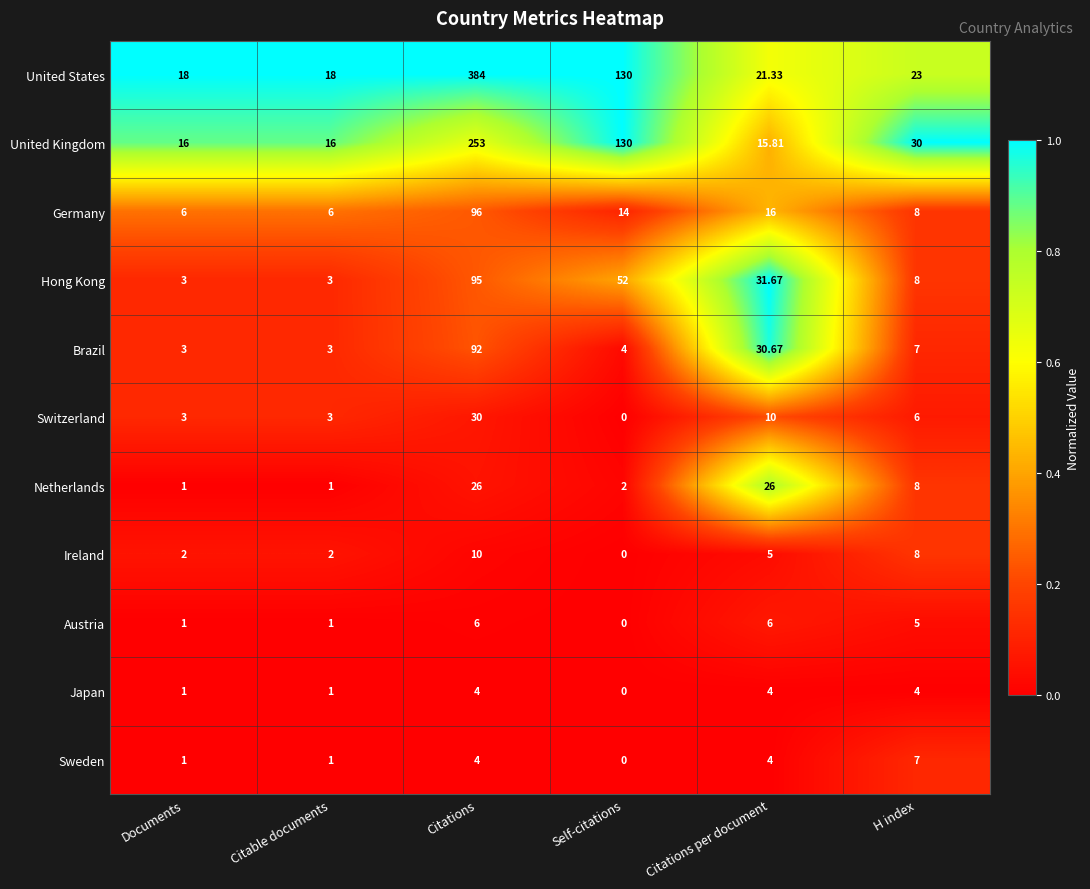

How many series are shown in this chart?

11